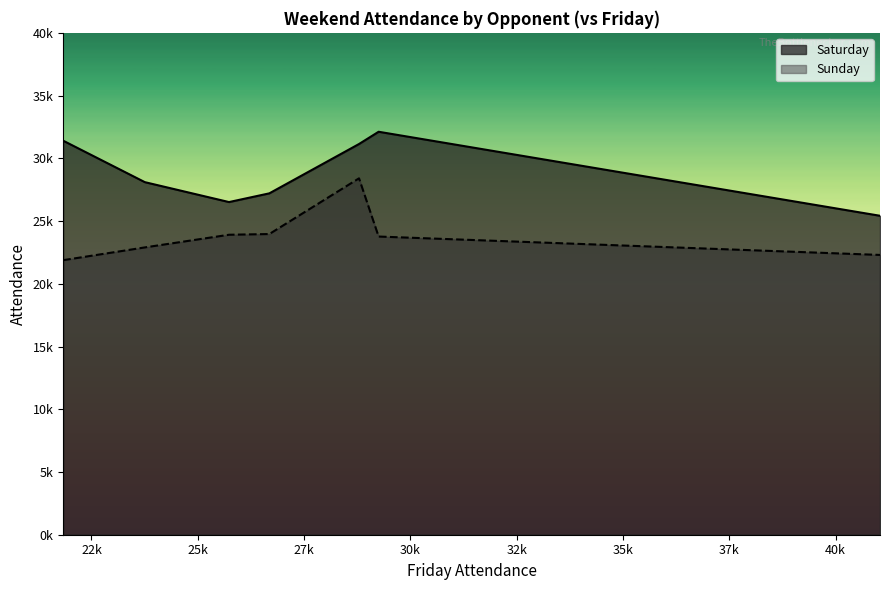

What is the value of the Sunday point at the 2nd from the left?

22899